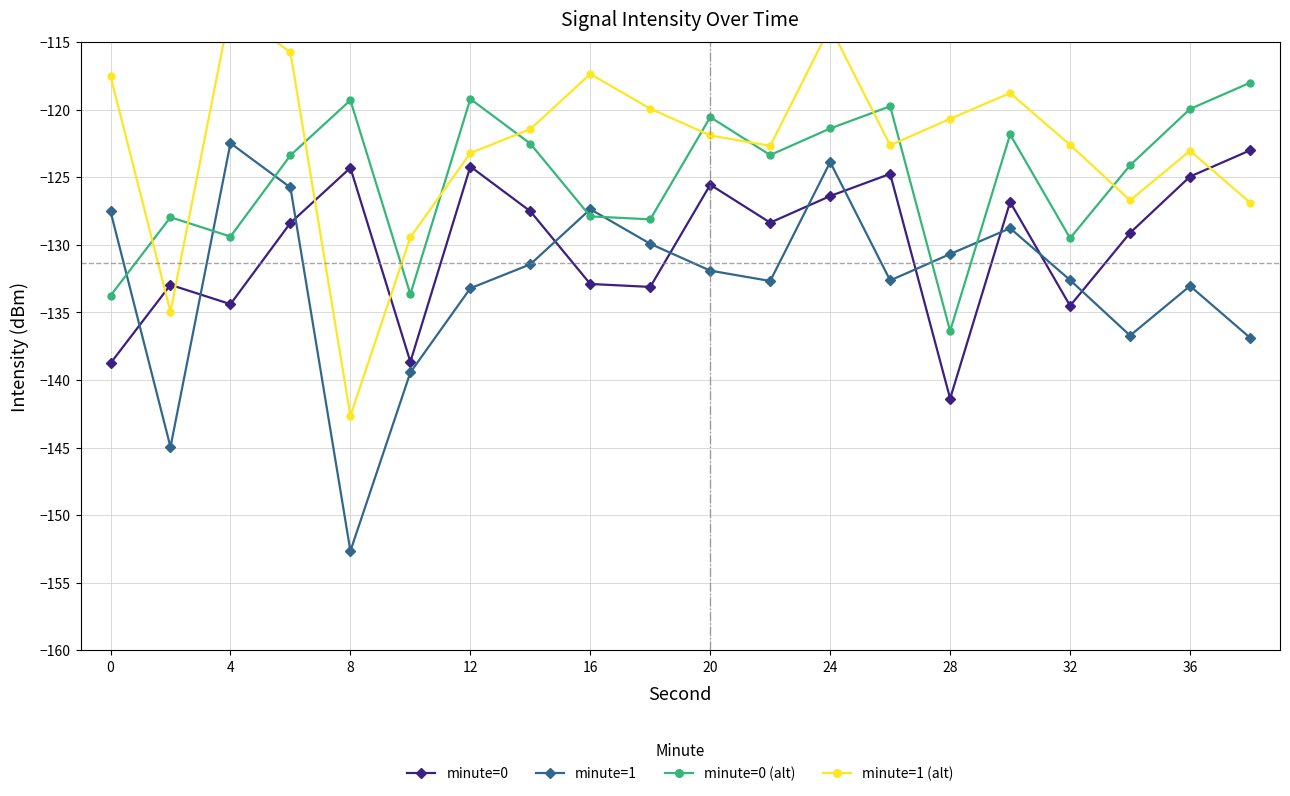

The value of minute=1 at 4 is -122.5. True or false?

True